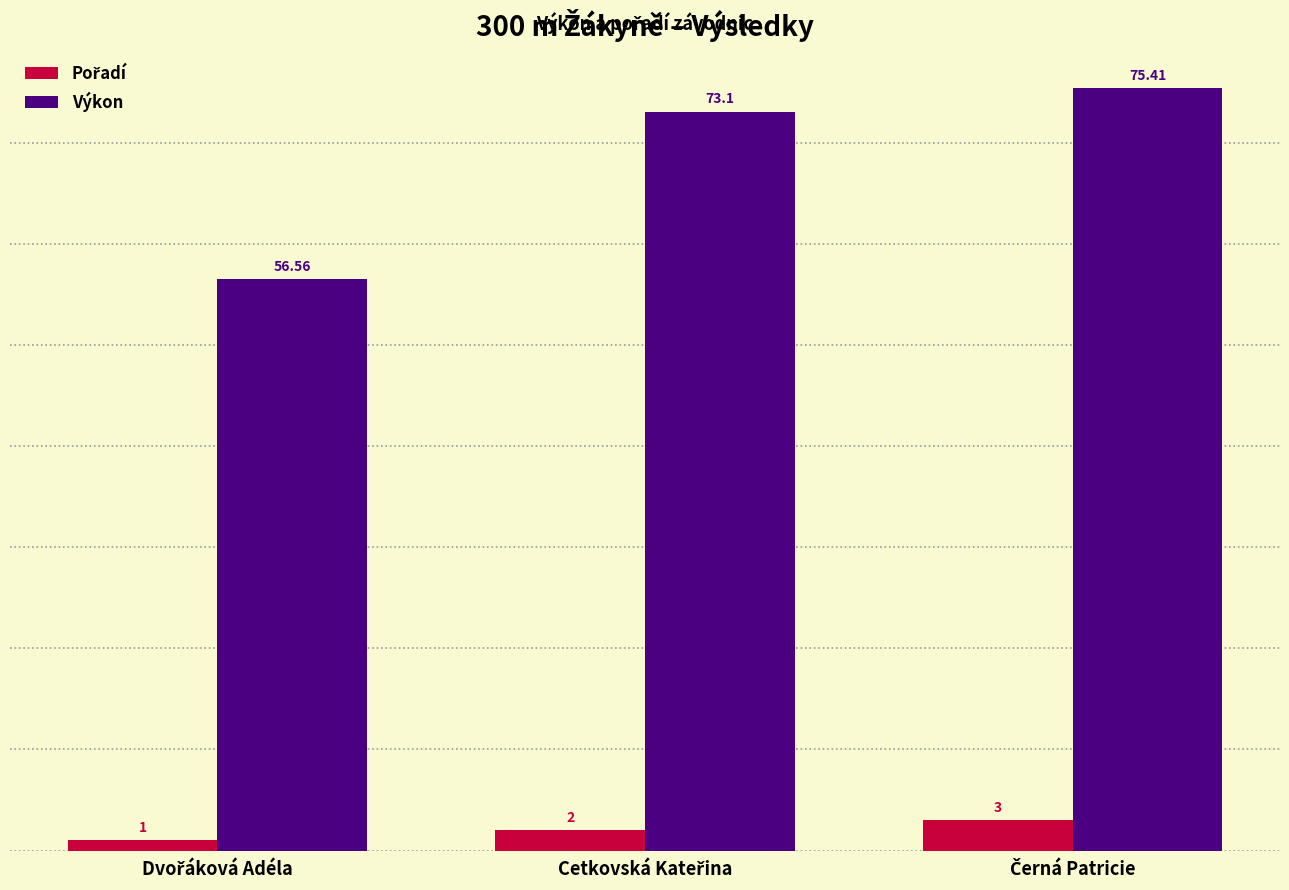

At how many categories does at least one series exceed 43?

3